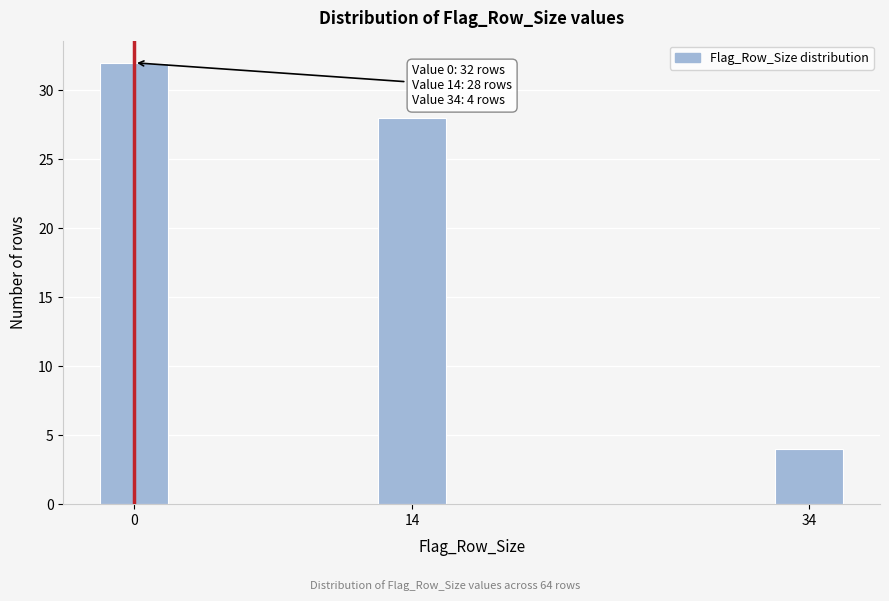

Reading left to right, list all the values displayed in this chart.

0=32	14=28	34=4